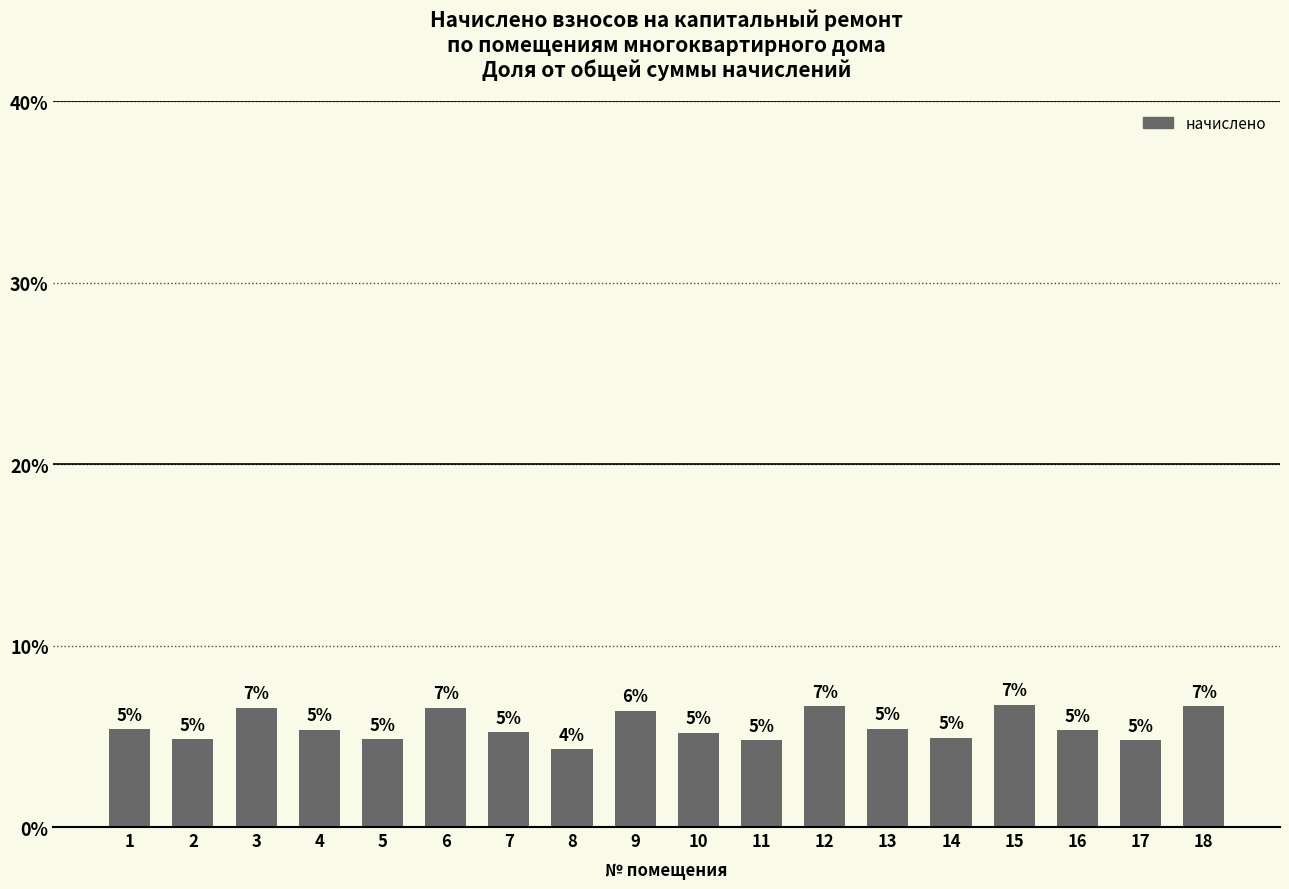

Where does the data first go above 5?

1